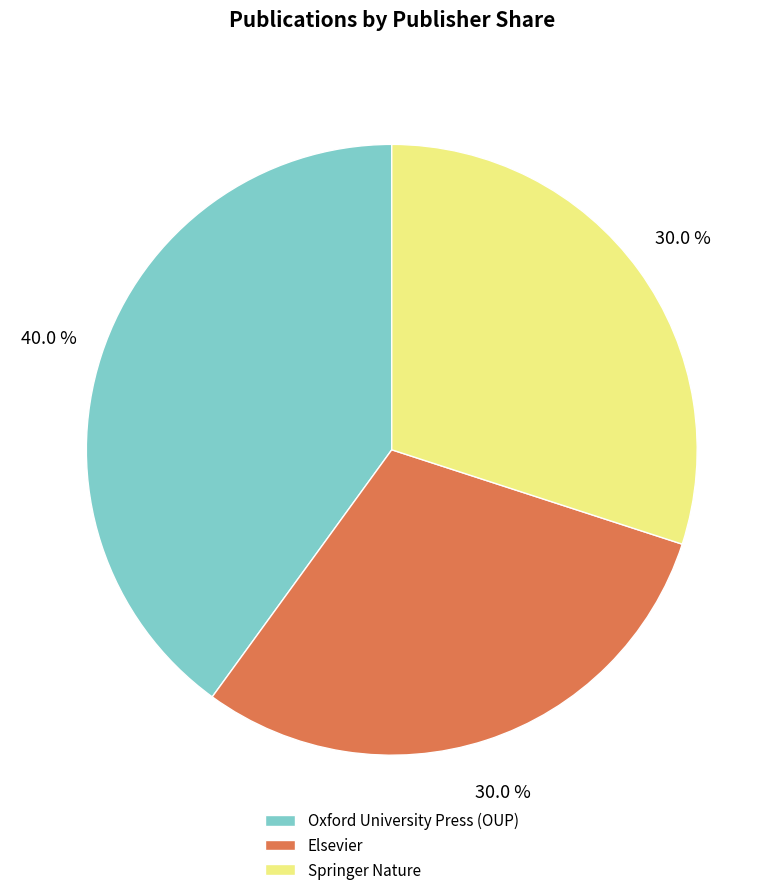

Approximately how many times larger is the value at Oxford University Press (OUP) compared to Elsevier?

1.3